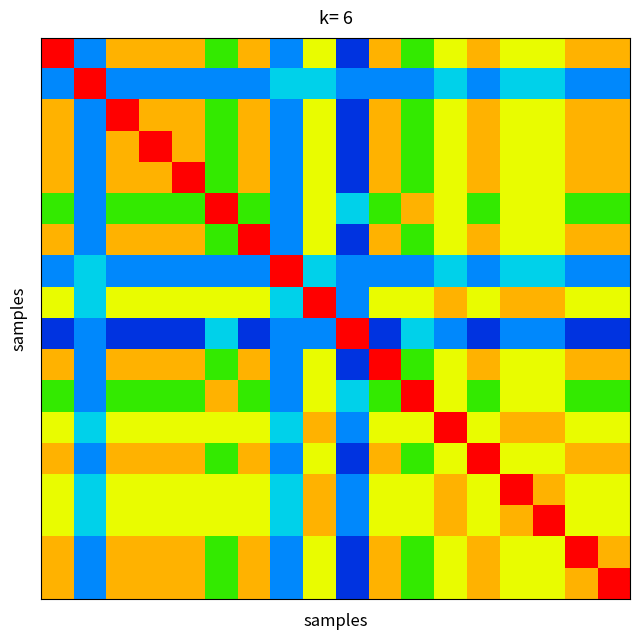

What is the greatest value displayed?

5.0